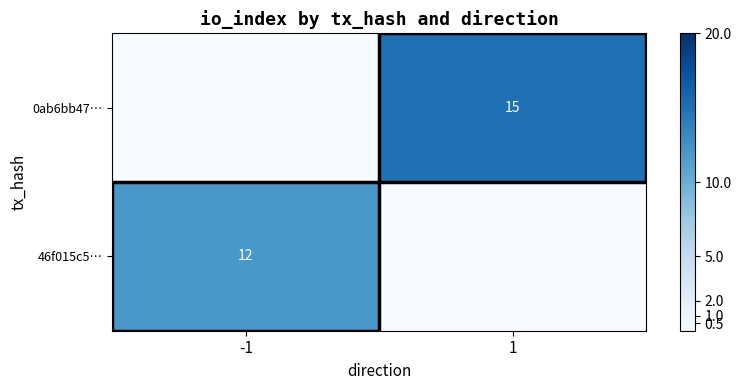

True or false: 0ab6bb47… has a value of 20 at 1.

False